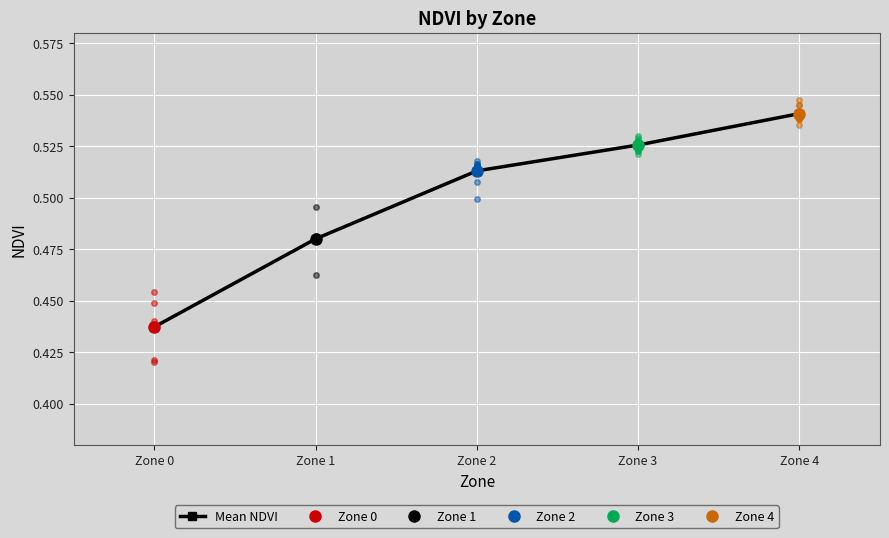

At which label is the value closest to 0?

Zone 0